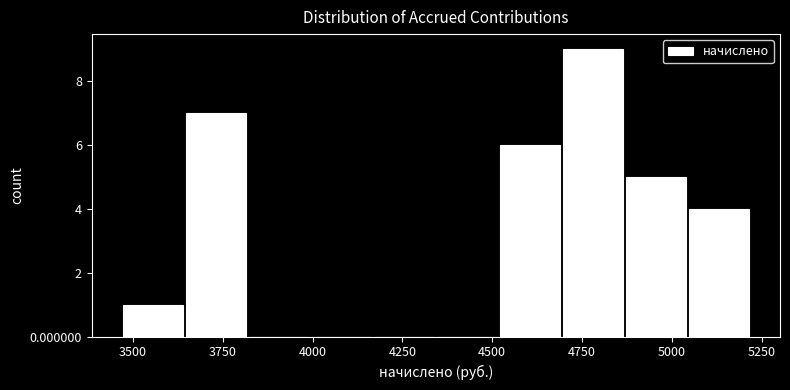

Read against the x-axis, roughly where is the centre of the tallest bar?

4800